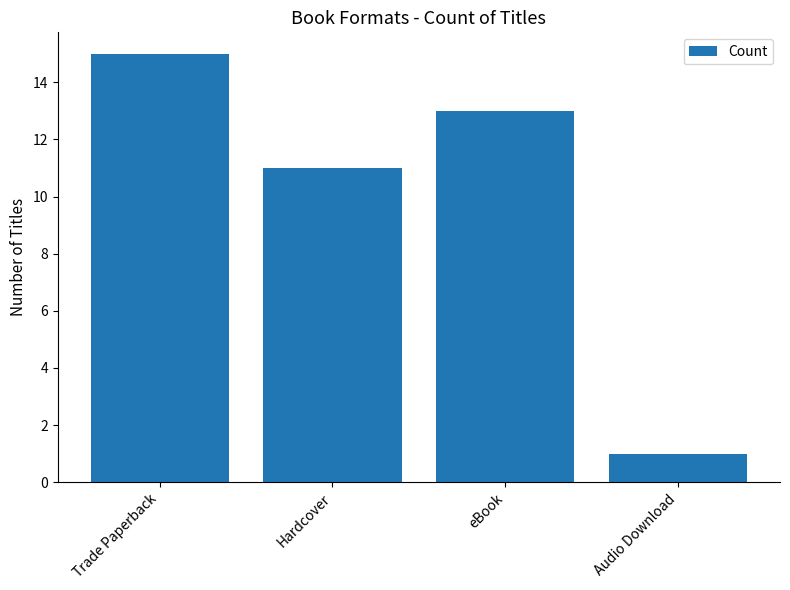

How many values are below 13?

2